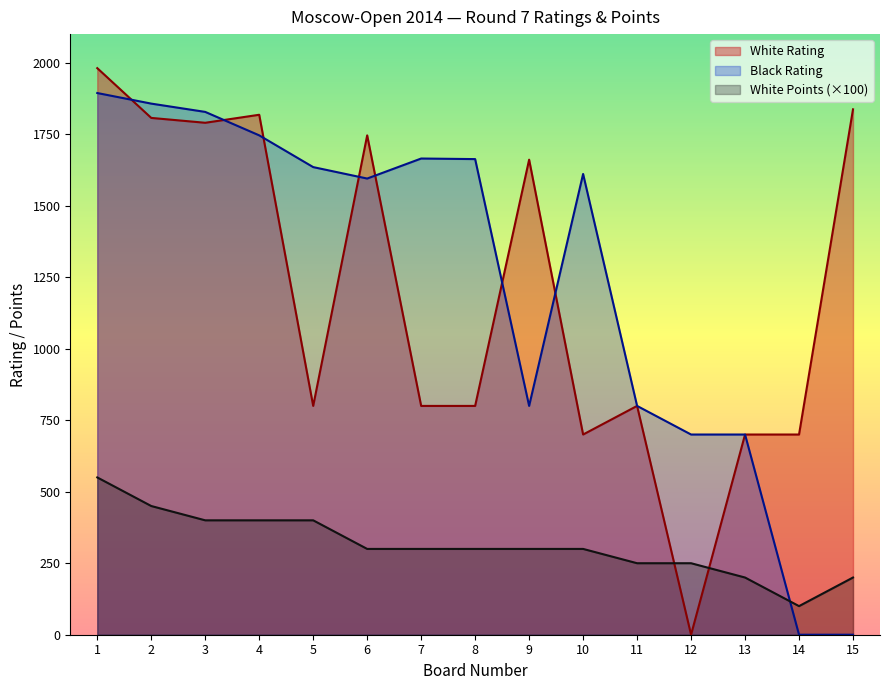

Reading right to left, extract all data points from this chart.

White Rating: 15=1837	14=700	13=700	12=0	11=800	10=700	9=1661	8=800	7=800	6=1746	5=800	4=1818	3=1790	2=1807	1=1981
Black Rating: 15=0	14=0	13=700	12=700	11=800	10=1611	9=800	8=1663	7=1665	6=1595	5=1635	4=1746	3=1828	2=1857	1=1894
White Points: 15=200	14=100	13=200	12=250	11=250	10=300	9=300	8=300	7=300	6=300	5=400	4=400	3=400	2=450	1=550